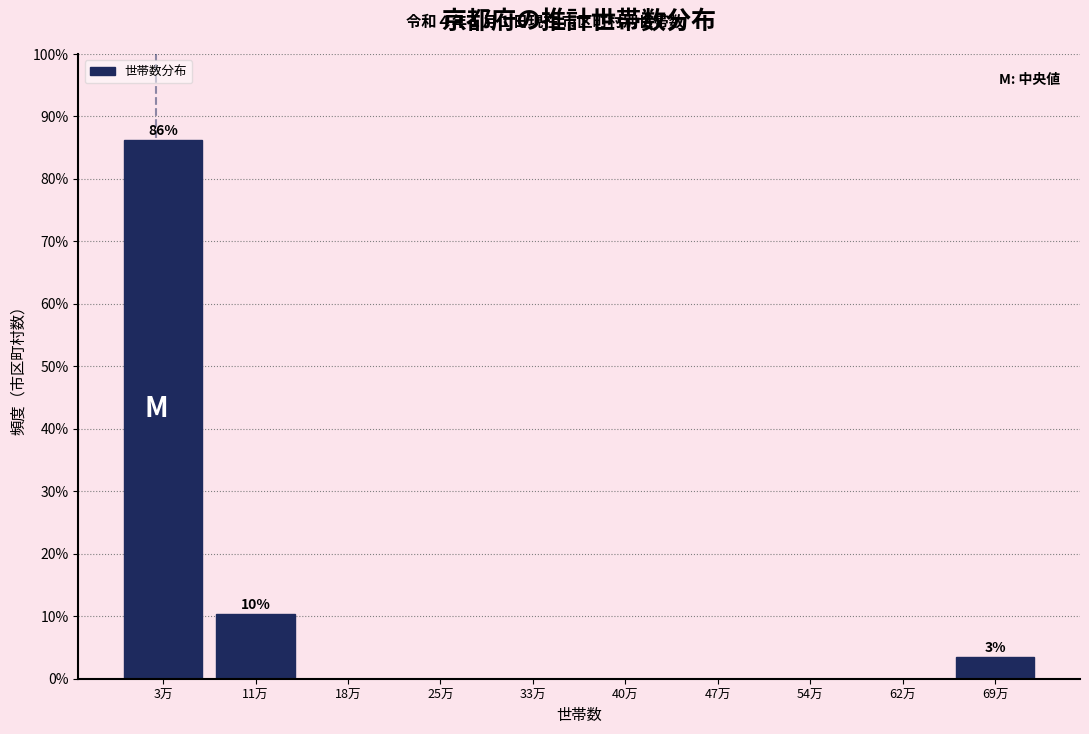

Reading left to right, transcribe all the data shown in this chart.

3万=86.2	11万=10.3	18万=0.0	25万=0.0	33万=0.0	40万=0.0	47万=0.0	54万=0.0	62万=0.0	69万=3.4